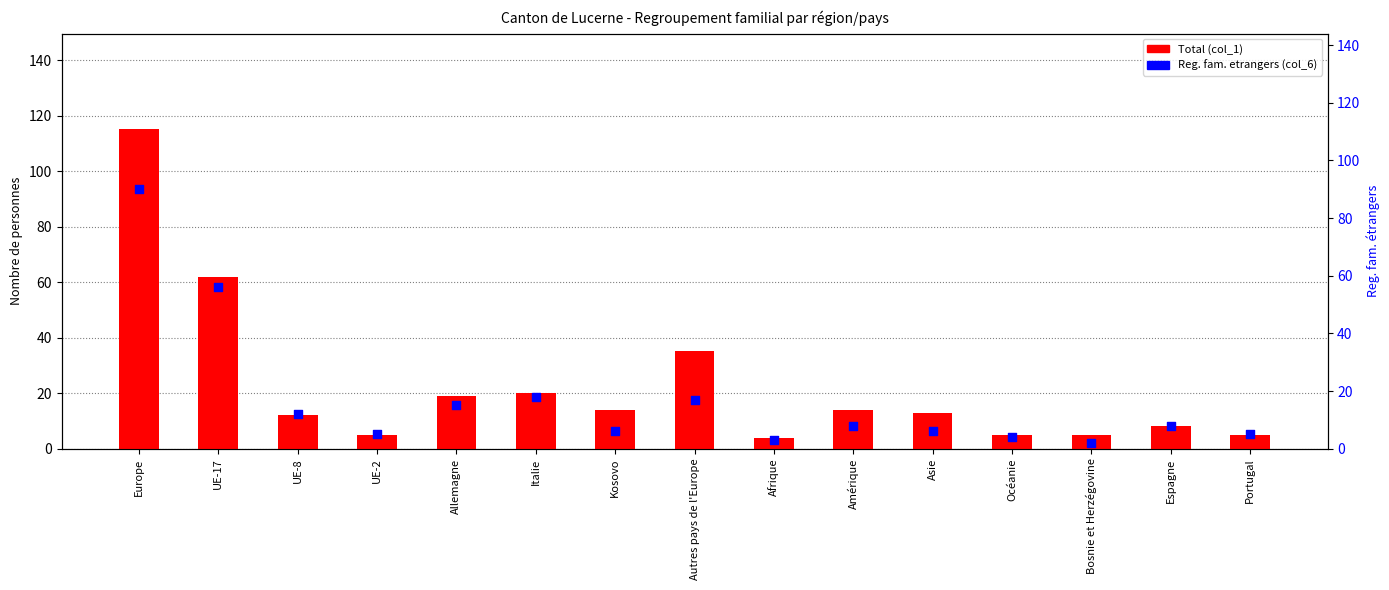

At which category is the sum across all series the highest?

Europe